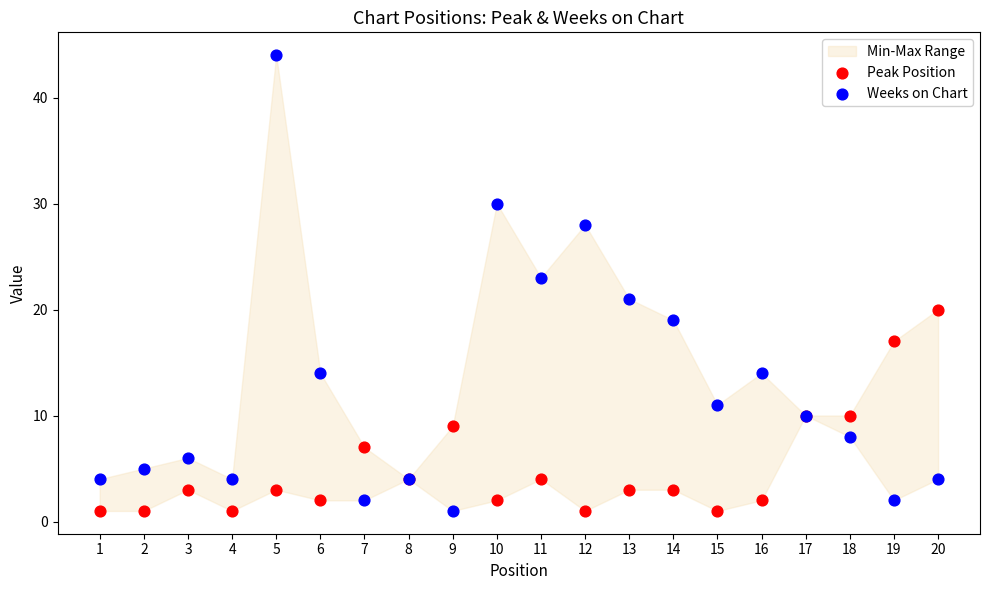

Which series has the largest Y range (max minus min)?

Weeks on Chart